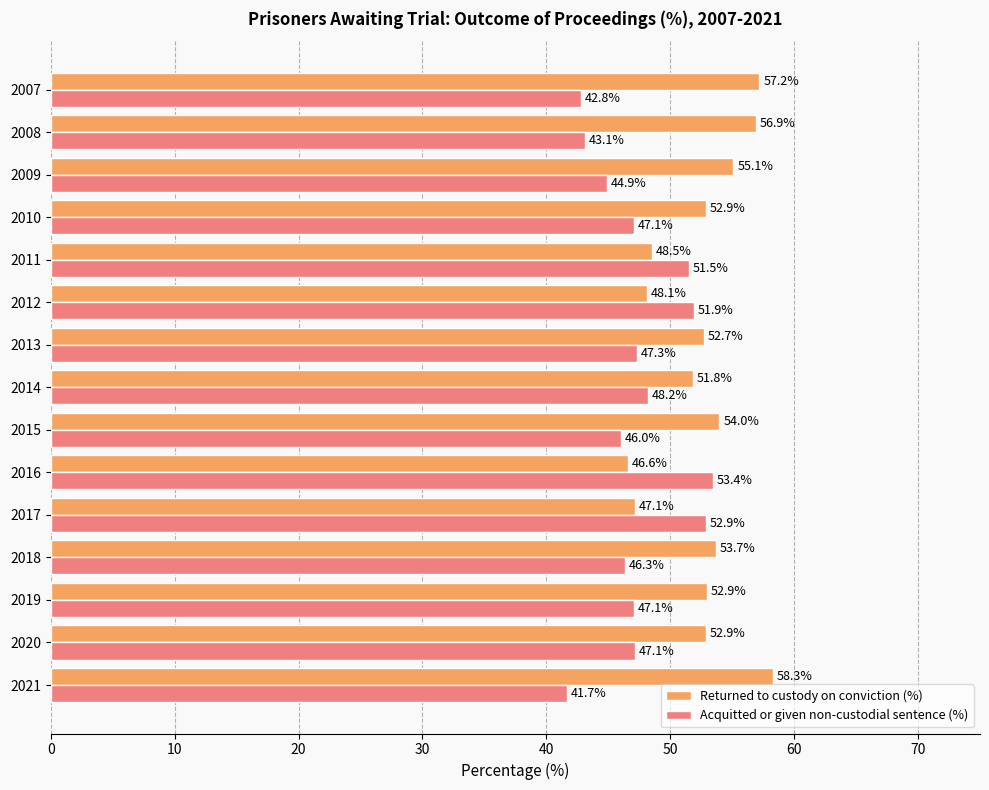

What is the difference between the highest and lowest values at 2012?

3.8